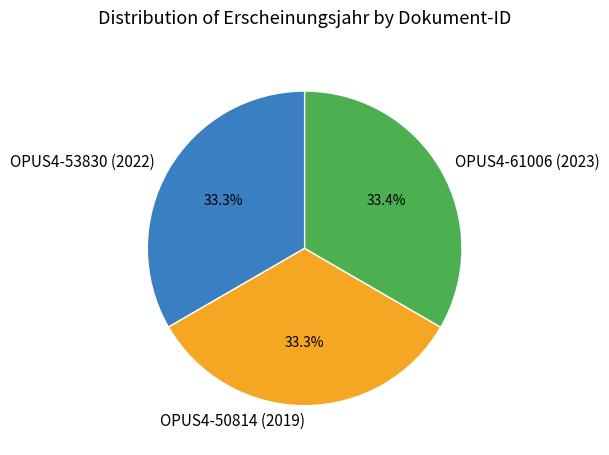

Is OPUS4-61006 (2023) the majority of the pie?

No